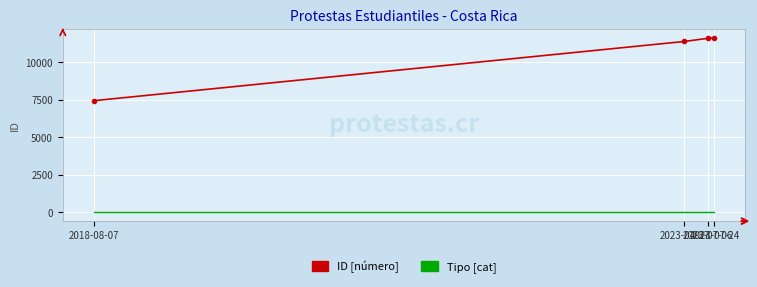

What is the maximum value shown in the chart?

11630.0